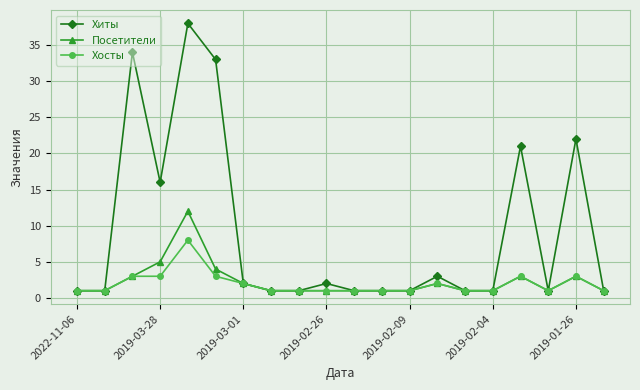

What are all the series names shown in the legend?

Хиты, Посетители, Хосты